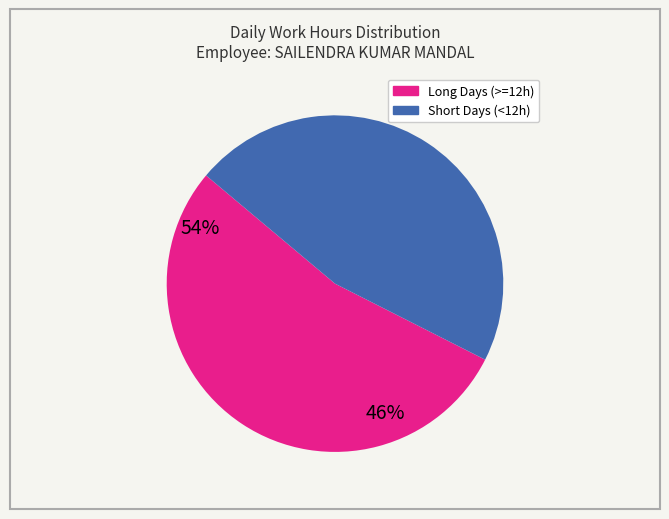

How many segments does this pie chart have?

2